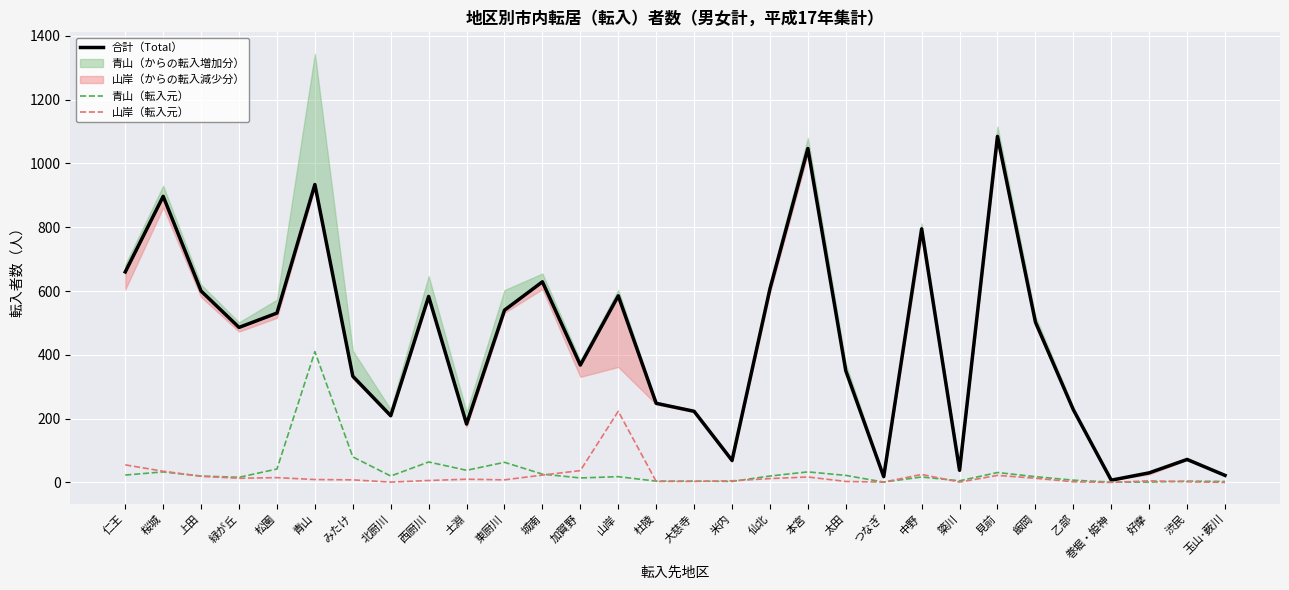

True or false: 山岸（転入元） and 合計（Total） cross at least once.

False